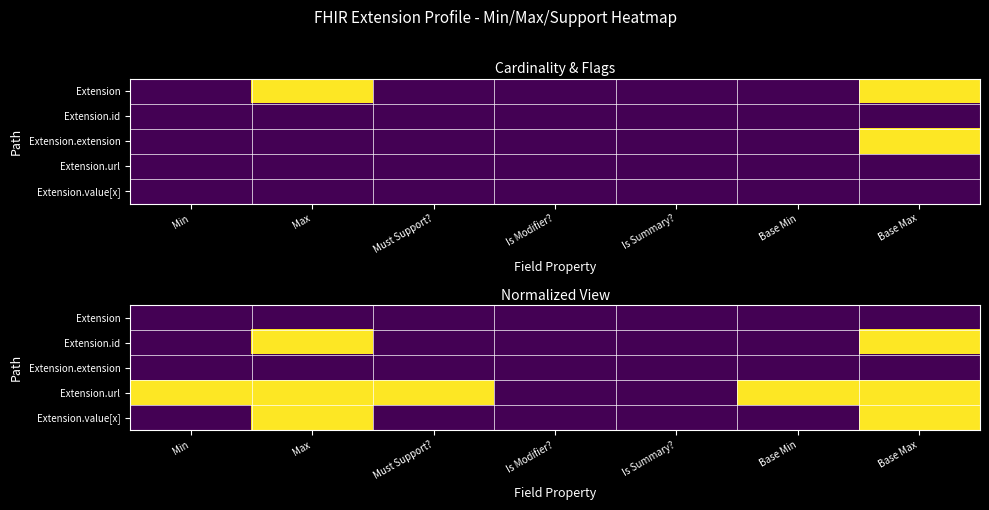

At which category does the chart reach its minimum across all series?

Min